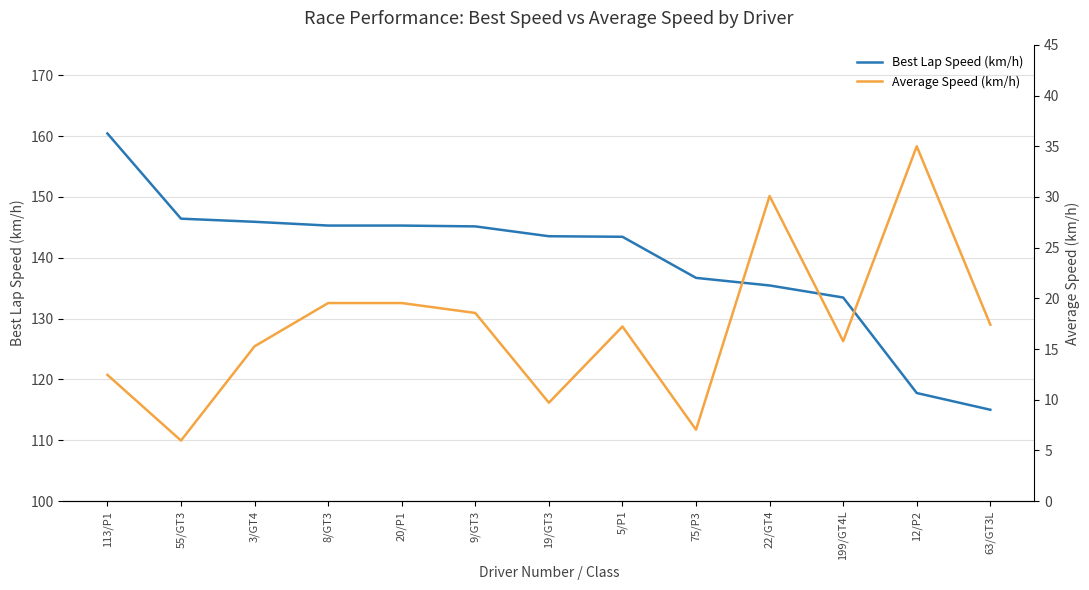

Rank the categories by Average Speed (km/h) value from lowest to highest.

55/GT3, 75/P3, 19/GT3, 113/P1, 3/GT4, 199/GT4L, 5/P1, 63/GT3L, 9/GT3, 8/GT3, 20/P1, 22/GT4, 12/P2